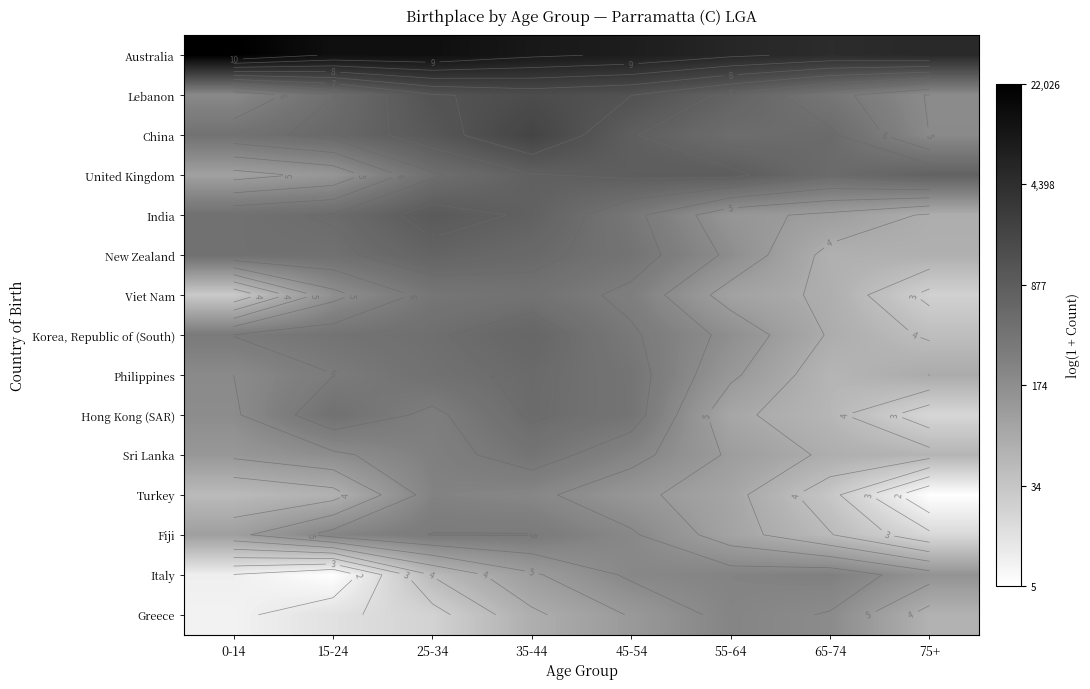

Which label corresponds to the smallest value in the chart?

75+